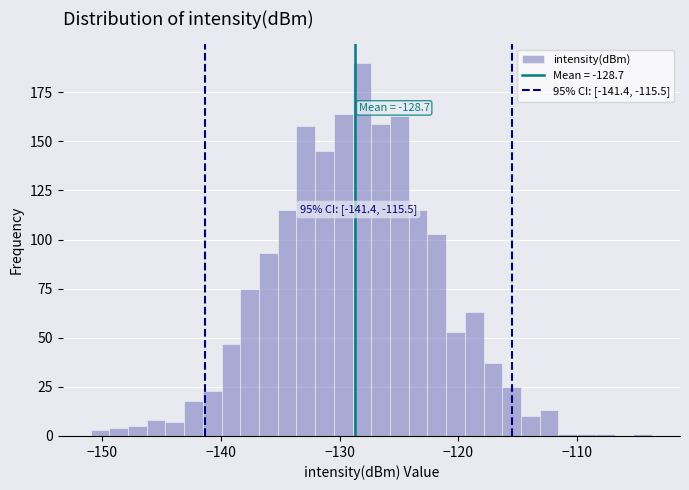

Around what value on the x-axis is the tallest bar? Give the approximate position of its centre, as read against the axis.

-128